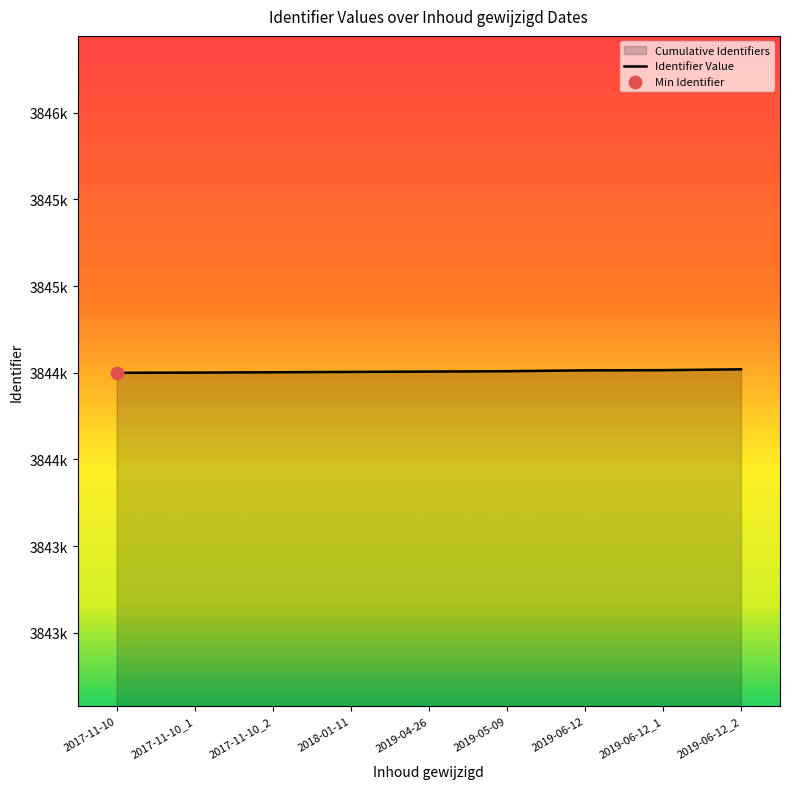

What is the ratio of the value at 2019-05-09 to the value at 2019-06-12?

1.0